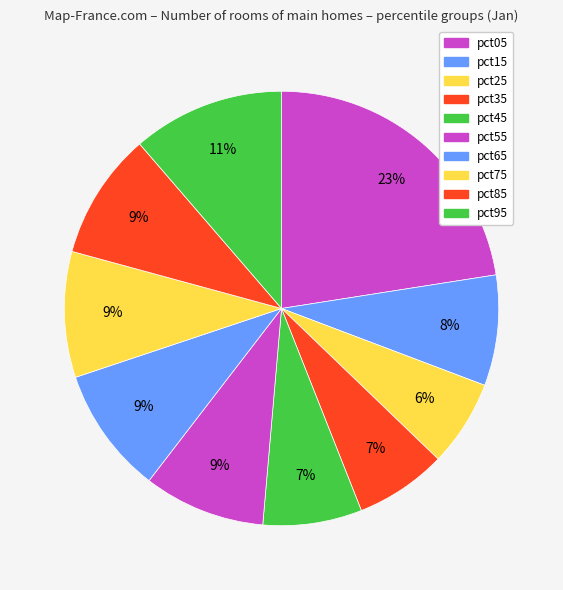

Rank the categories by value from highest to lowest.

pct05, pct95, pct85, pct65, pct75, pct55, pct15, pct45, pct35, pct25